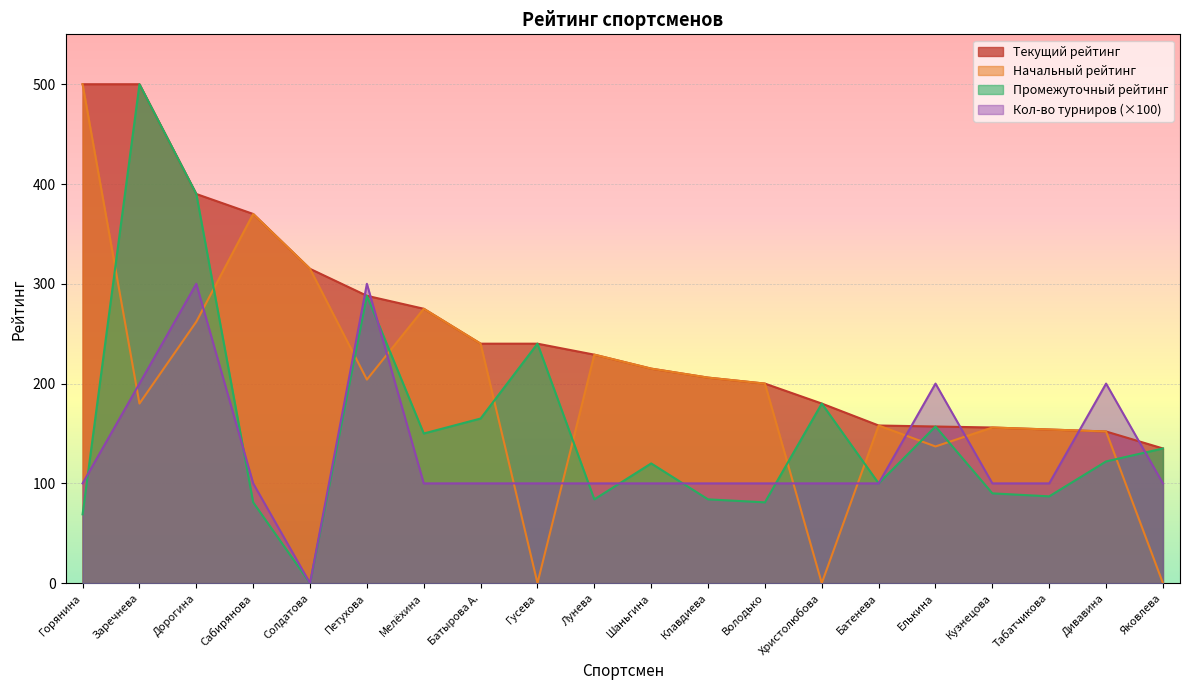

Which series has the largest range (max minus min)?

Начальный рейтинг